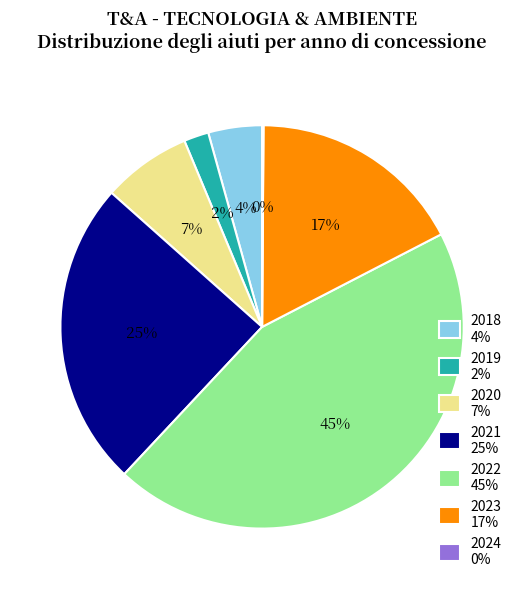

True or false: 2019 2% accounts for 2% of the total.

True